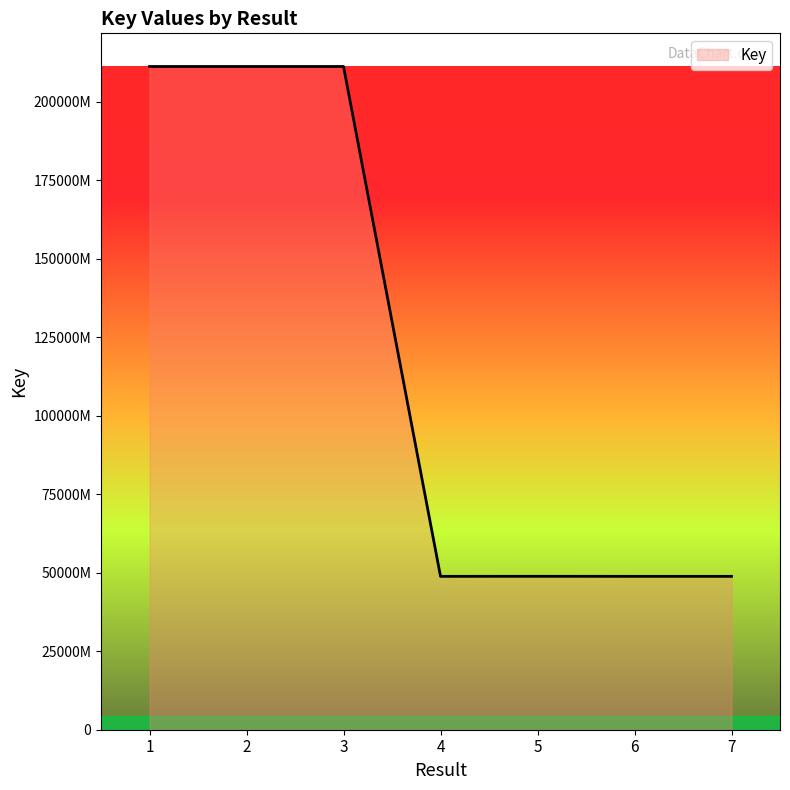

The value at 1 is 2111602931. True or false?

True